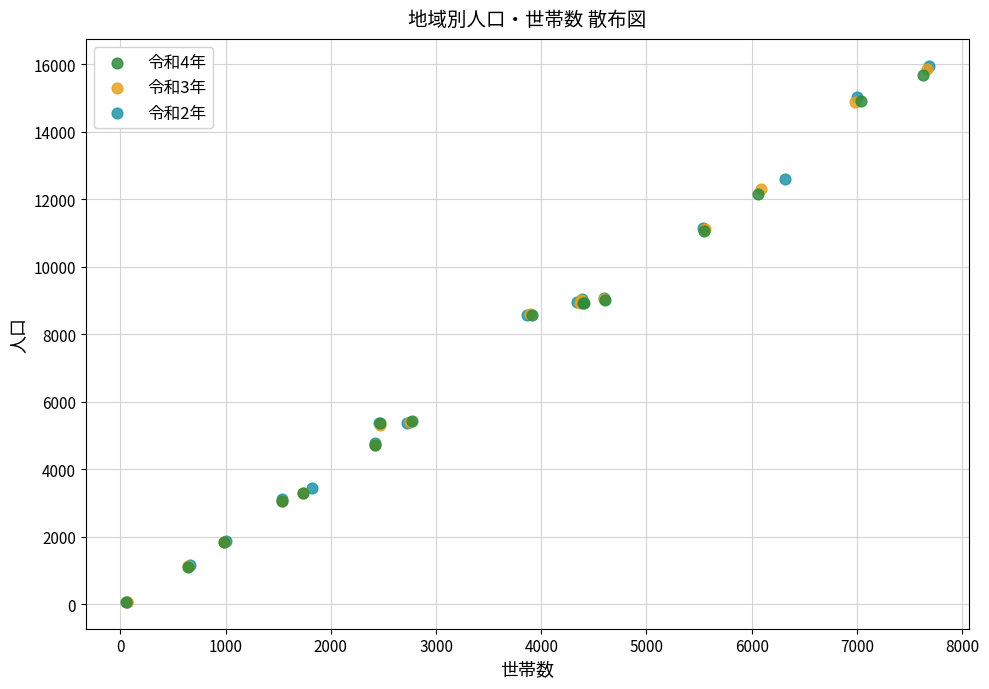

Which series has the largest Y range (max minus min)?

令和2年